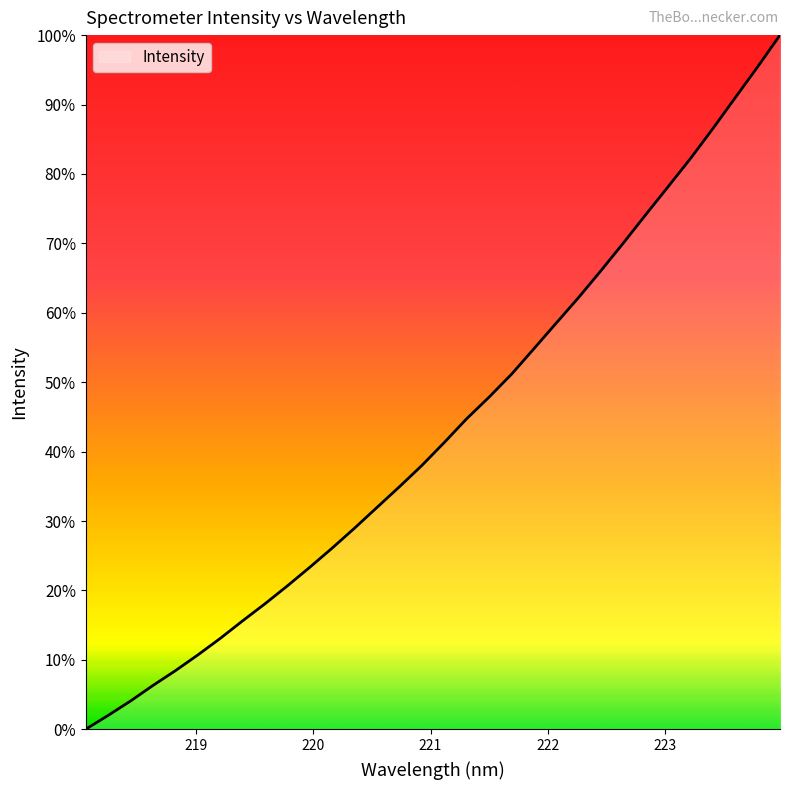

Is this an area chart (filled region under the line)?

Yes